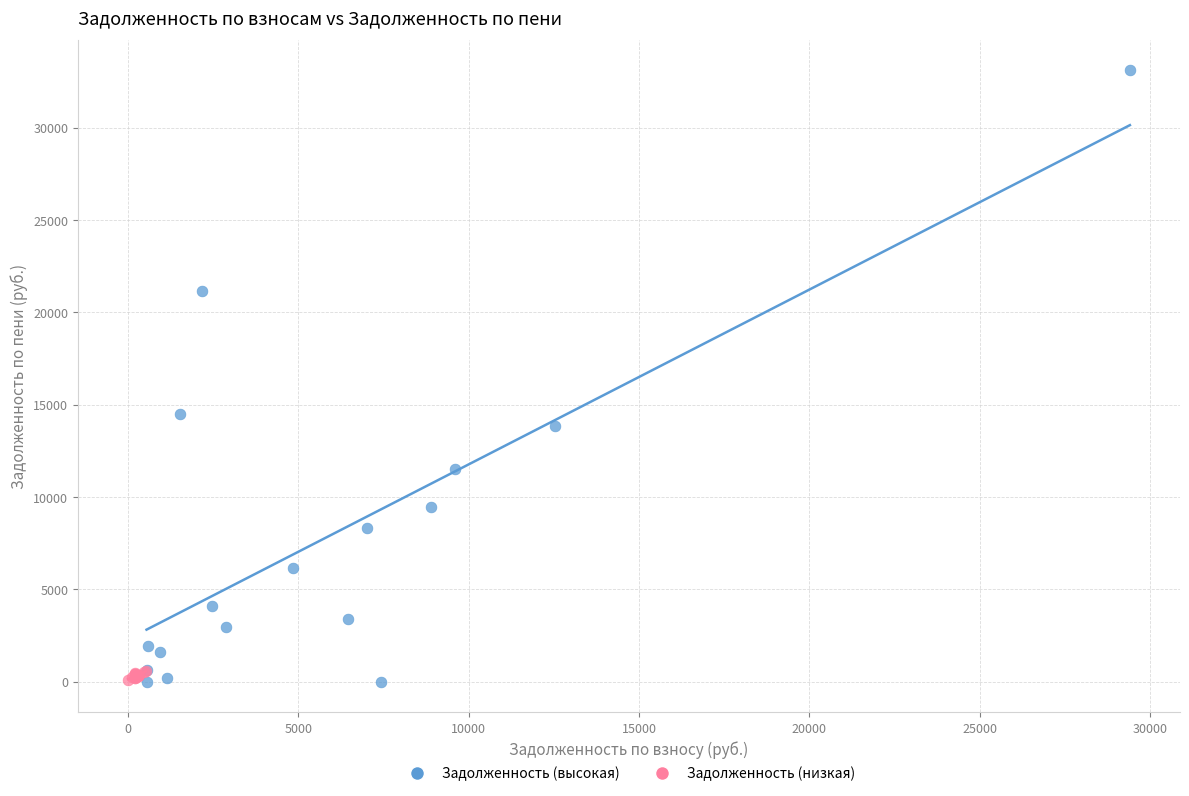

Which series contains the highest Y value?

Задолженность (высокая)